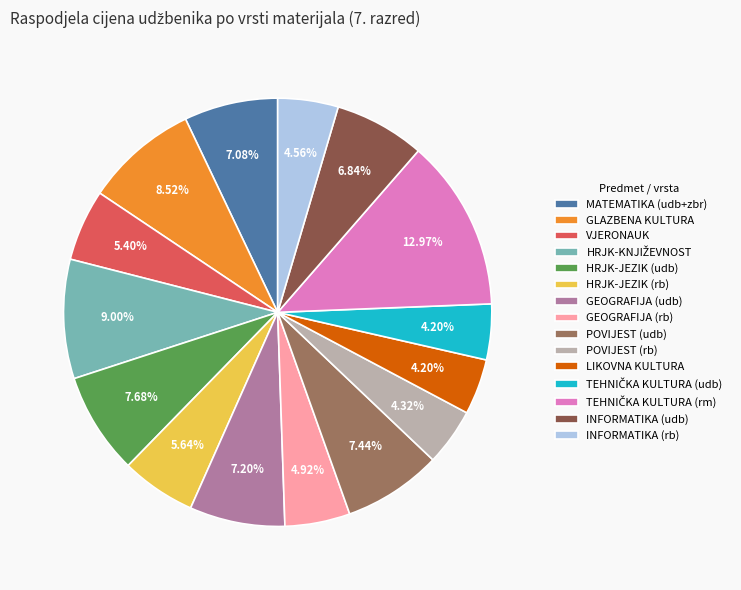

Does INFORMATIKA (udb) account for over 50% of the chart?

No